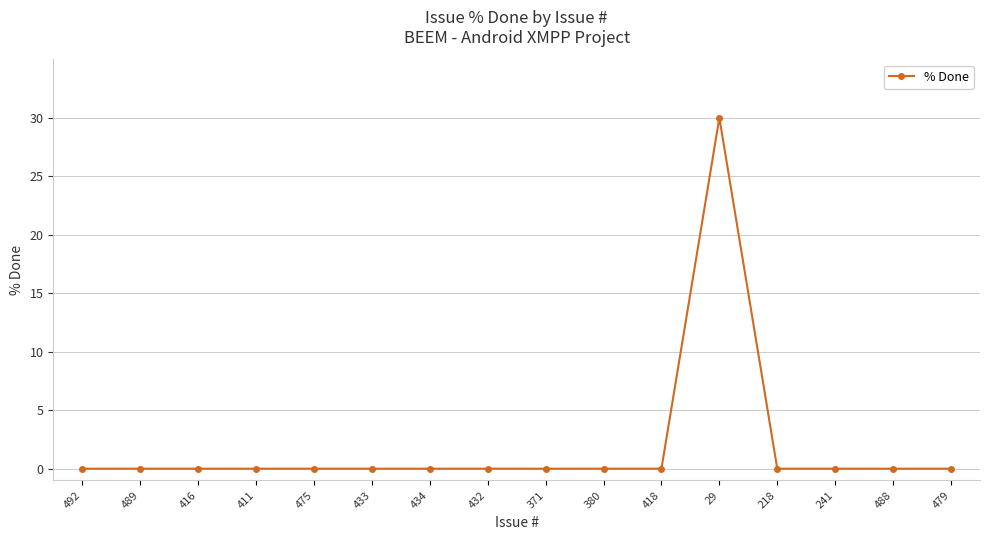

True or false: there are more than 0 points higher than both neighbors.

True